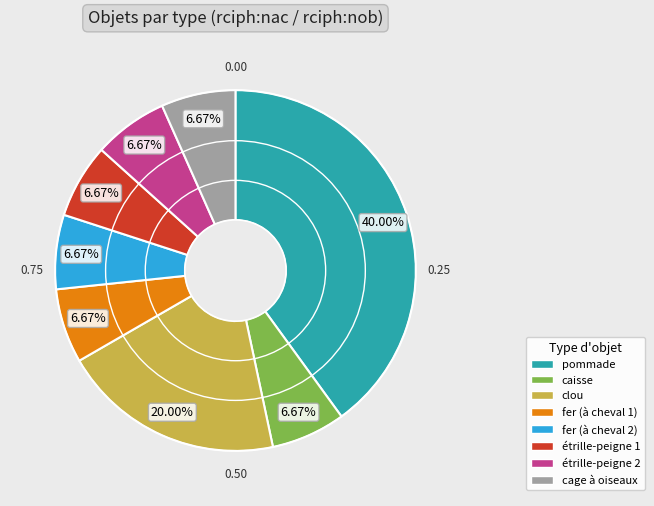

To the nearest percent, what is the combined percentage of fer (à cheval 2) and clou?

27%